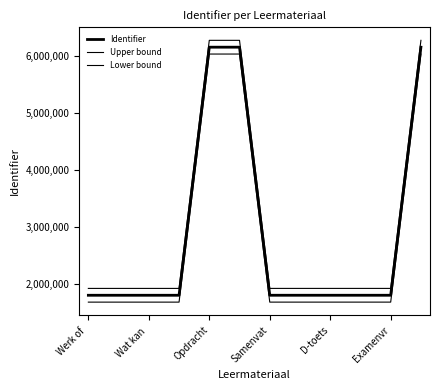

How many lines are shown in the chart?

3